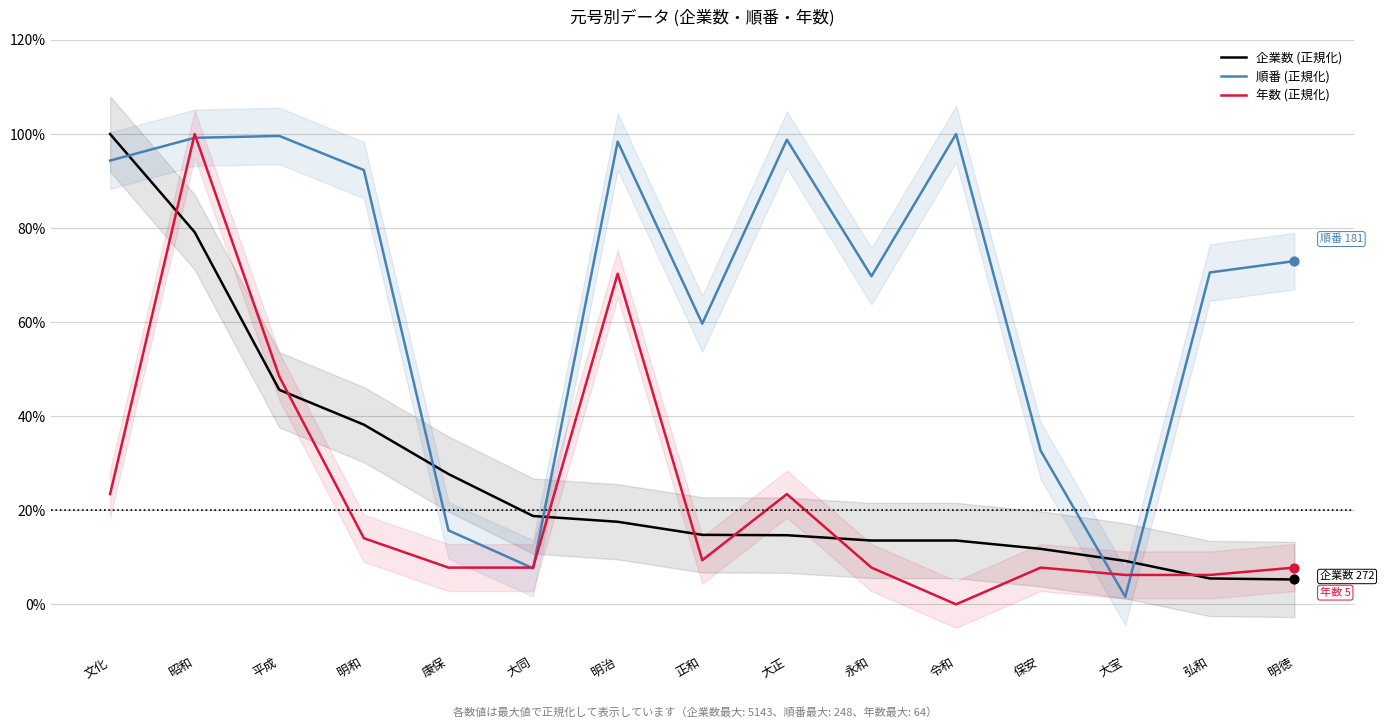

Which series has the widest spread of Y values?

年数 (正規化)